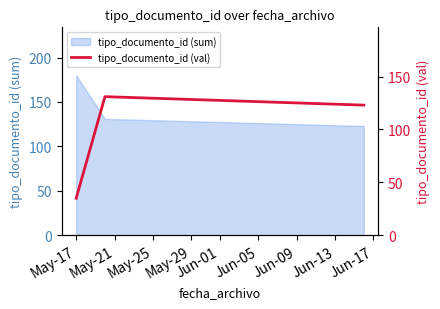

What is the difference between the maximum and minimum values?

96